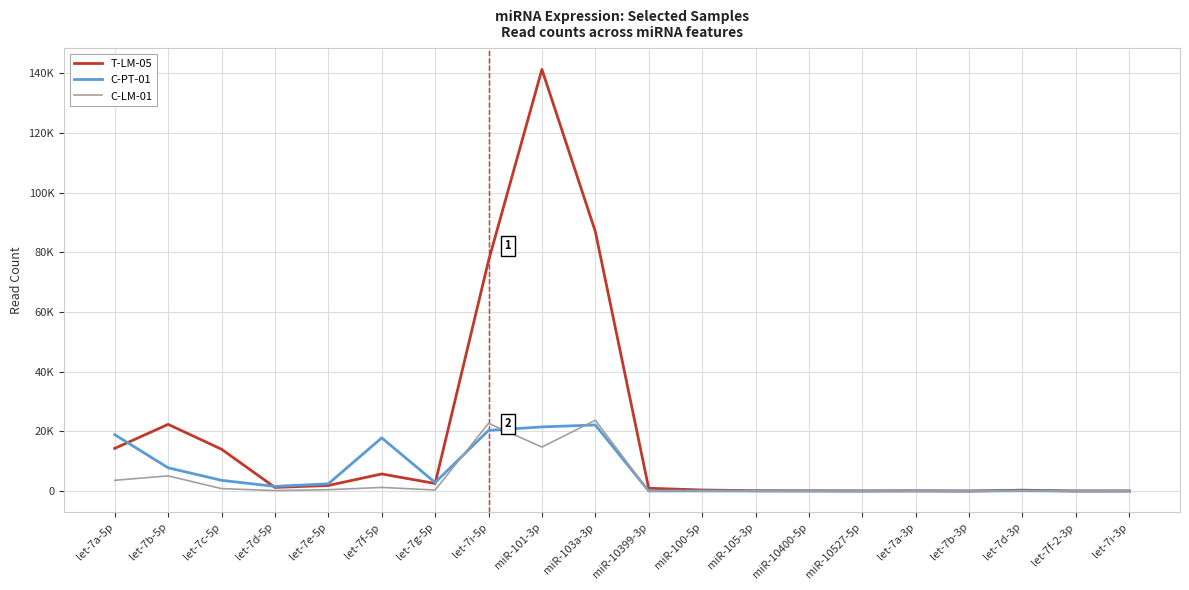

What is the sum of the T-LM-05 values at let-7c-5p and let-7f-5p?

19798